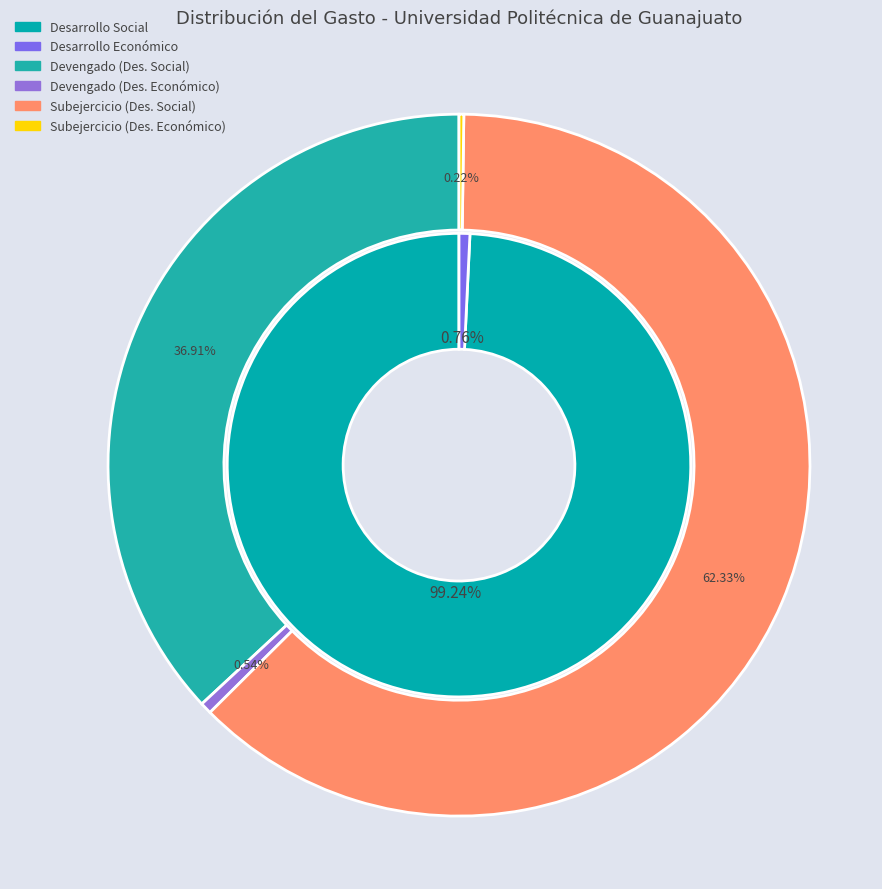

True or false: Desarrollo Económico accounts for 12% of the total.

False